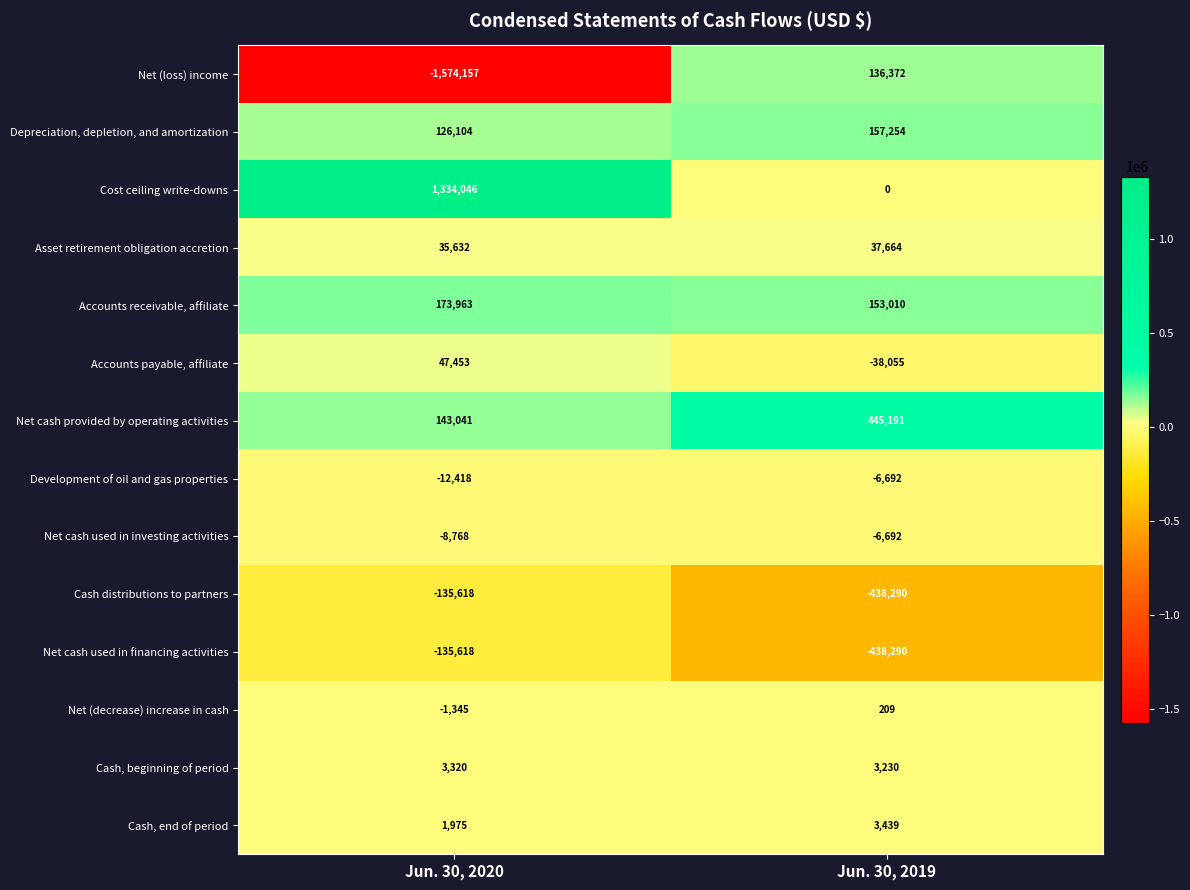

Count the number of data series in this chart.

14